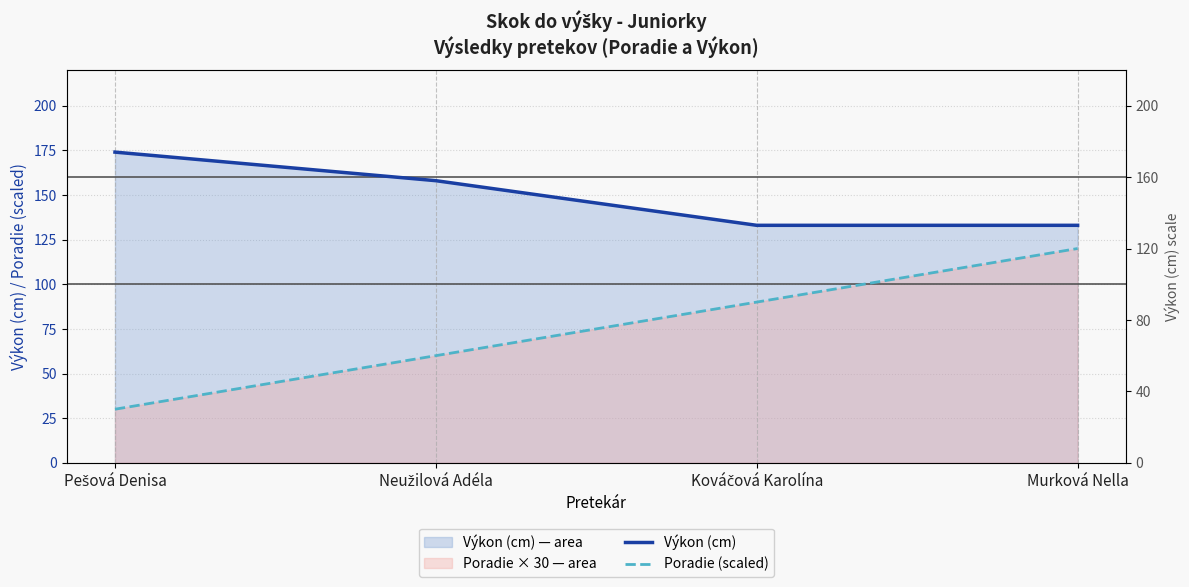

What is the average value of the Poradie (scaled) series?

75